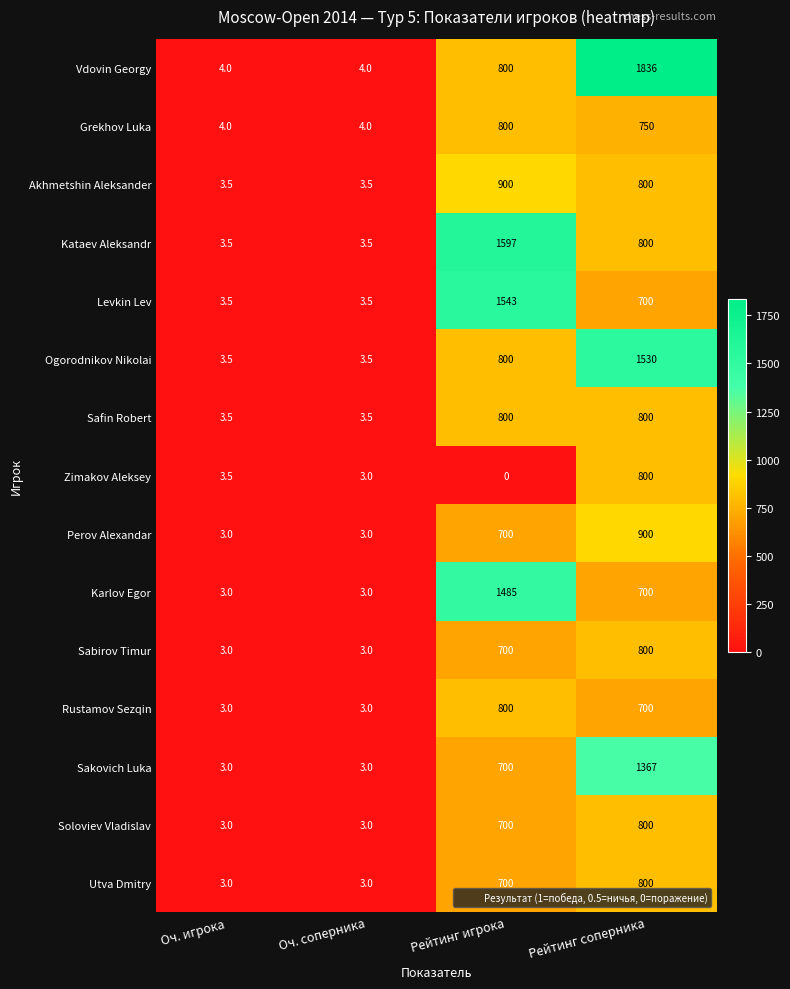

At which label does Karlov Egor first exceed 700?

Рейтинг игрока